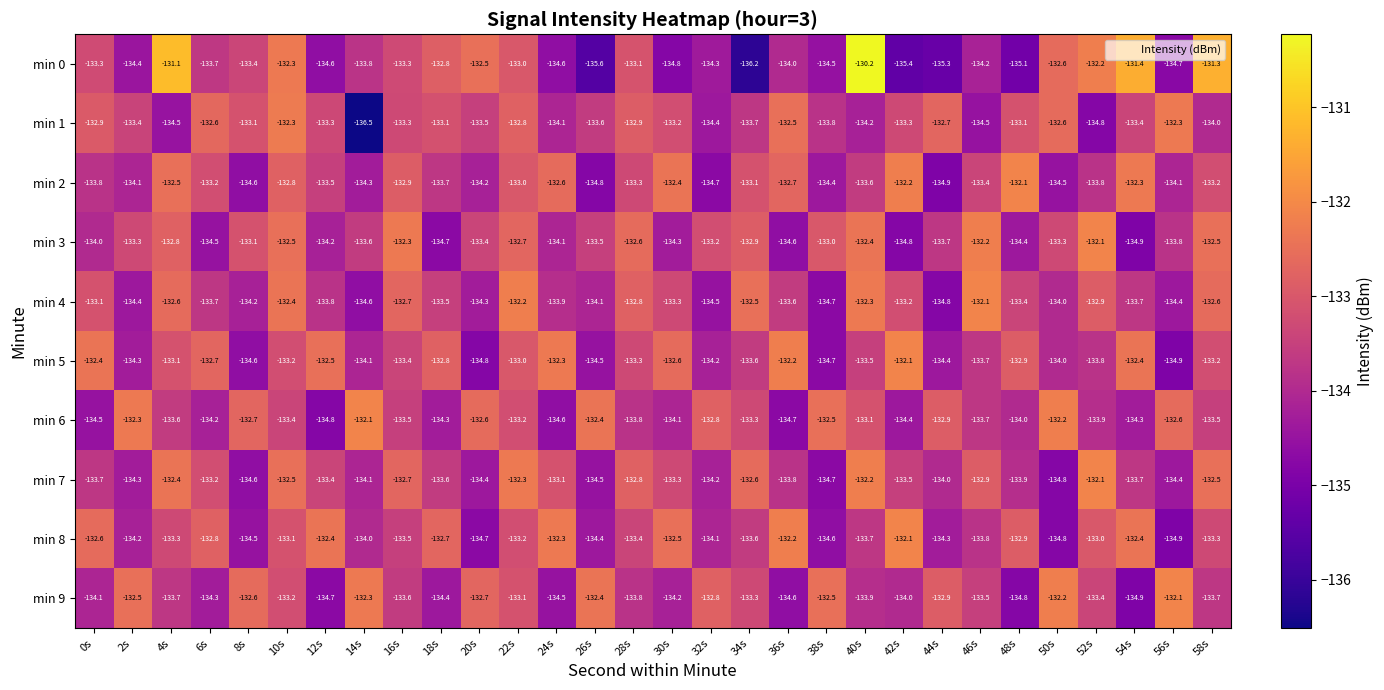

At which label is min 6 closest to -133?

40s